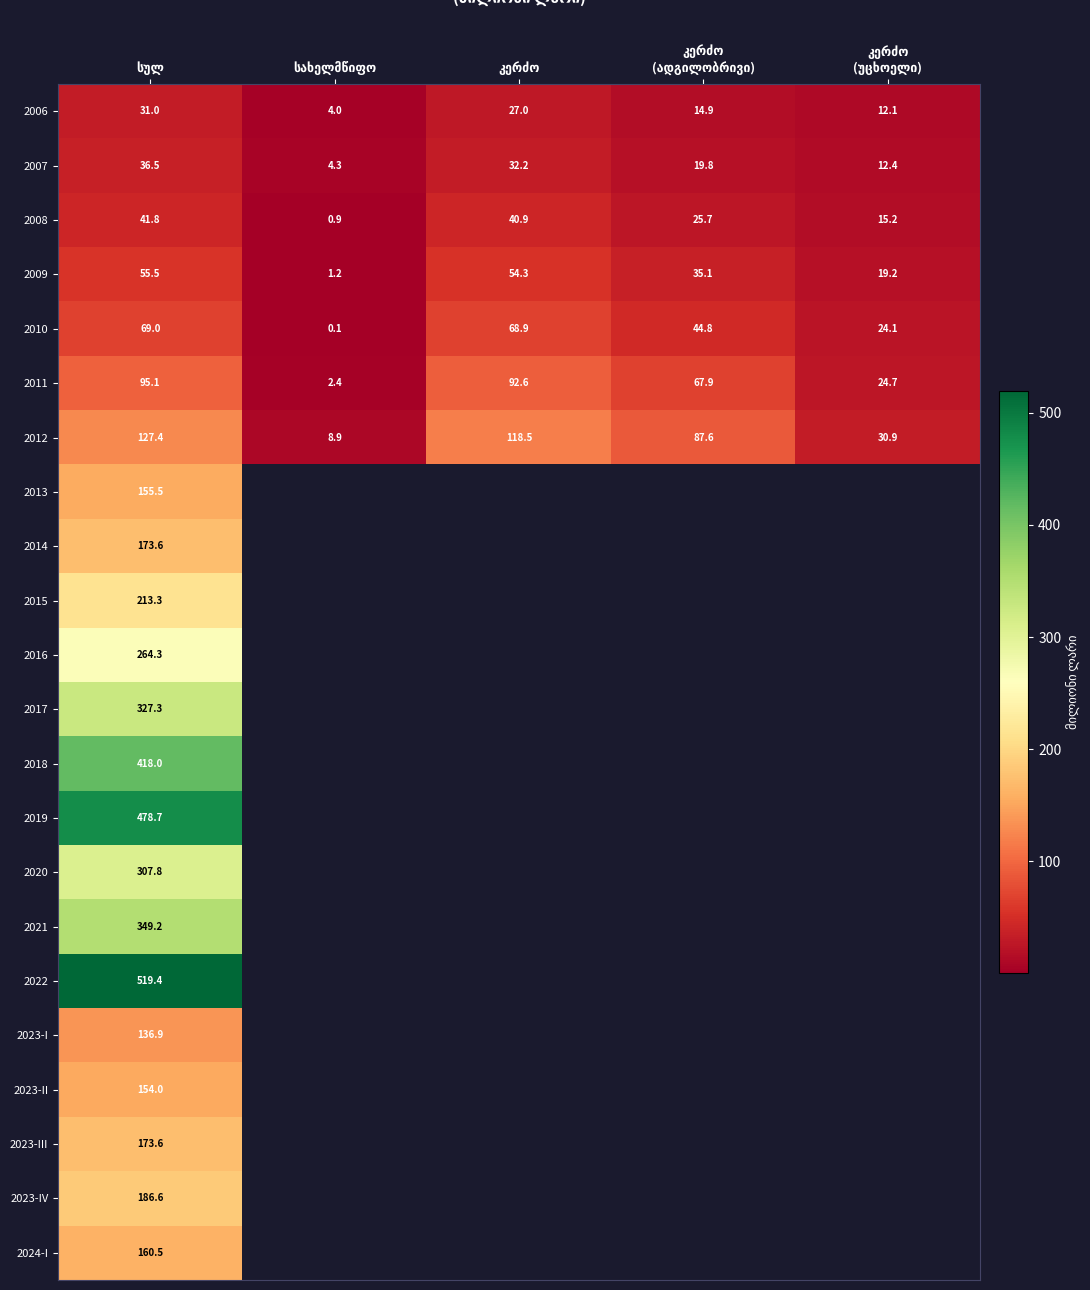

Rank the series by their maximum value, from highest to lowest.

2022, 2019, 2018, 2021, 2017, 2020, 2016, 2015, 2023-IV, 2014, 2023-III, 2024-I, 2013, 2023-II, 2023-I, 2012, 2011, 2010, 2009, 2008, 2007, 2006